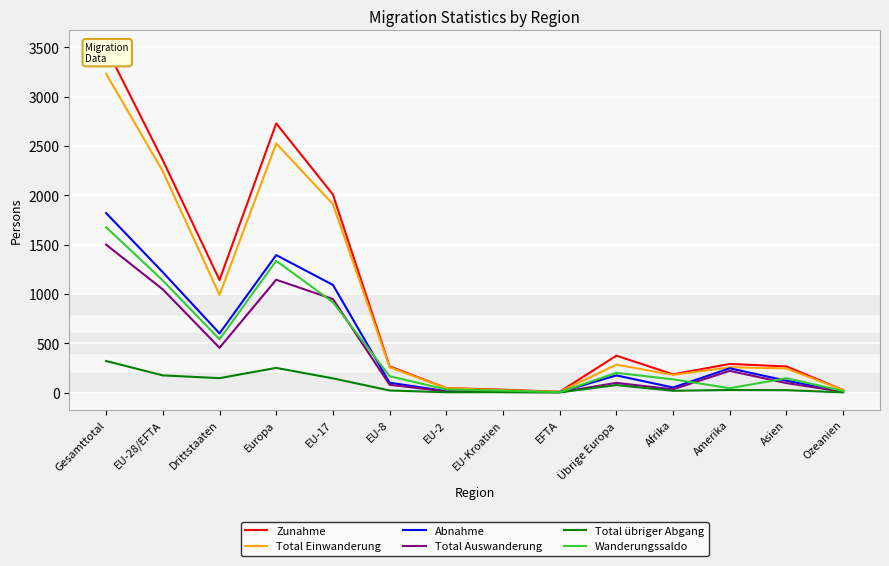

Reading left to right, list all the values displayed in this chart.

Zunahme: Gesamttotal=3497	EU-28/EFTA=2356	Drittstaaten=1141	Europa=2730	EU-17=2008	EU-8=266	EU-2=45	EU-Kroatien=29	EFTA=8	Übrige Europa=374	Afrika=185	Amerika=290	Asien=265	Ozeanien=25
Total Einwanderung: Gesamttotal=3233	EU-28/EFTA=2243	Drittstaaten=990	Europa=2526	EU-17=1911	EU-8=257	EU-2=44	EU-Kroatien=23	EFTA=8	Übrige Europa=283	Afrika=179	Amerika=256	Asien=245	Ozeanien=25
Abnahme: Gesamttotal=1820	EU-28/EFTA=1220	Drittstaaten=600	Europa=1394	EU-17=1092	EU-8=100	EU-2=14	EU-Kroatien=9	EFTA=5	Übrige Europa=174	Afrika=51	Amerika=246	Asien=120	Ozeanien=9
Total Auswanderung: Gesamttotal=1500	EU-28/EFTA=1046	Drittstaaten=454	Europa=1144	EU-17=948	EU-8=79	EU-2=11	EU-Kroatien=5	EFTA=3	Übrige Europa=98	Afrika=33	Amerika=220	Asien=96	Ozeanien=7
Total übriger Abgang: Gesamttotal=320	EU-28/EFTA=174	Drittstaaten=146	Europa=250	EU-17=144	EU-8=21	EU-2=3	EU-Kroatien=4	EFTA=2	Übrige Europa=76	Afrika=18	Amerika=26	Asien=24	Ozeanien=2
Wanderungssaldo: Gesamttotal=1677	EU-28/EFTA=1136	Drittstaaten=541	Europa=1336	EU-17=916	EU-8=166	EU-2=31	EU-Kroatien=20	EFTA=3	Übrige Europa=200	Afrika=134	Amerika=44	Asien=145	Ozeanien=16